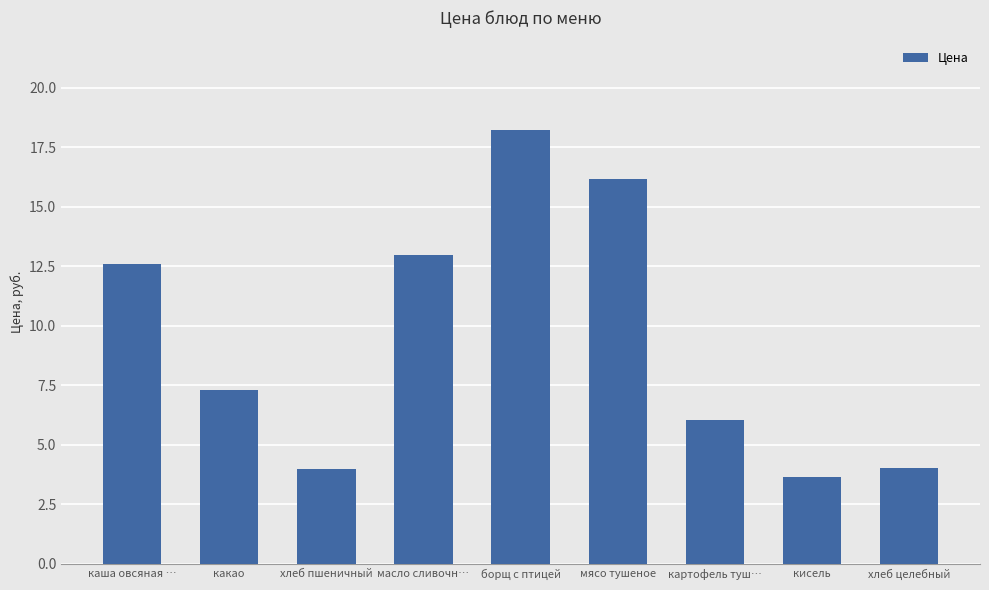

Where does the data first go above 7?

каша овсяная …